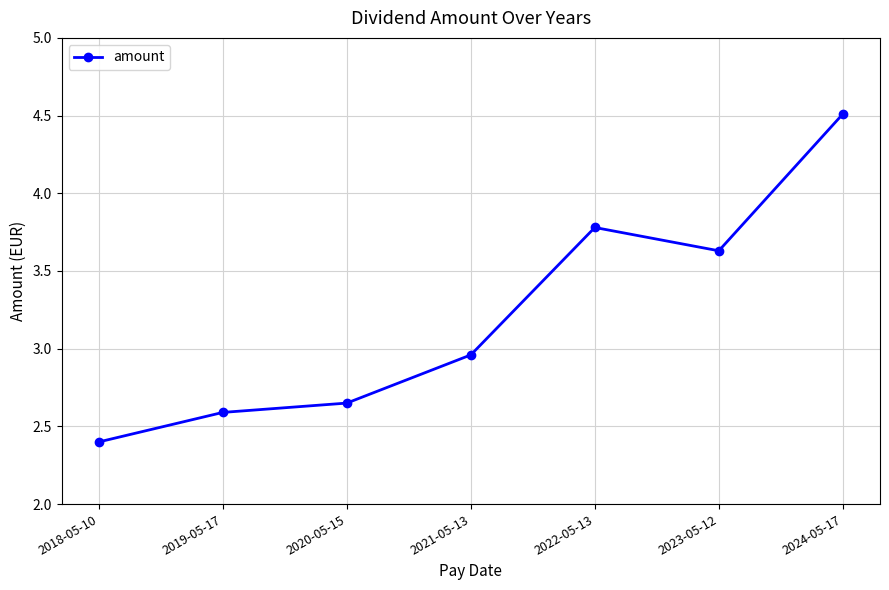

At which category does the chart reach its peak across all series?

2024-05-17